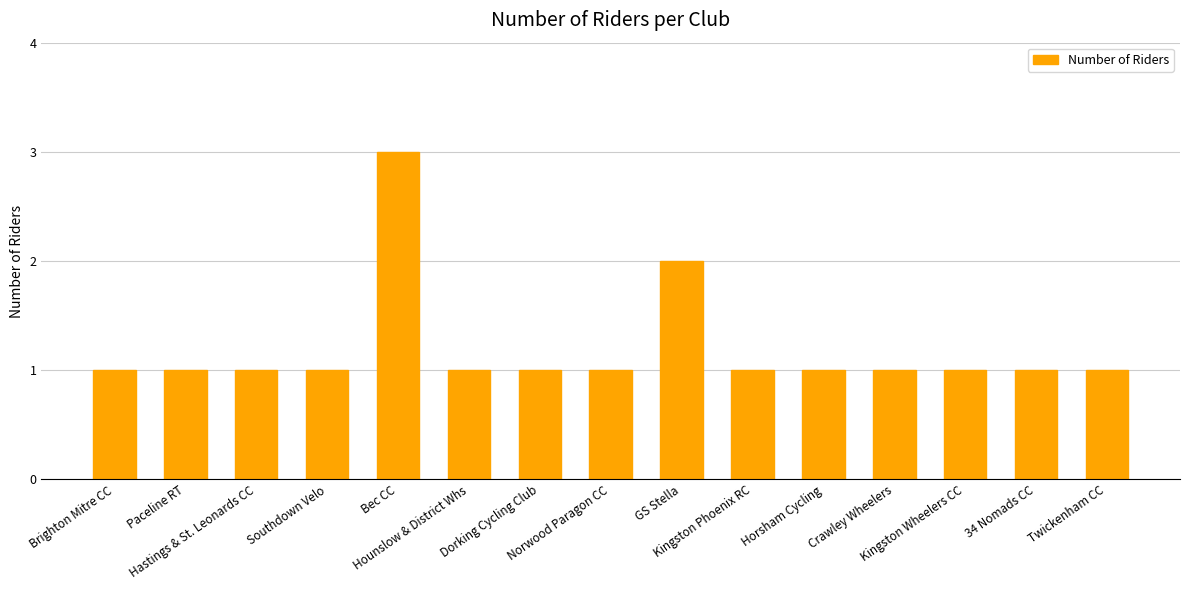

What is the greatest value displayed?

3